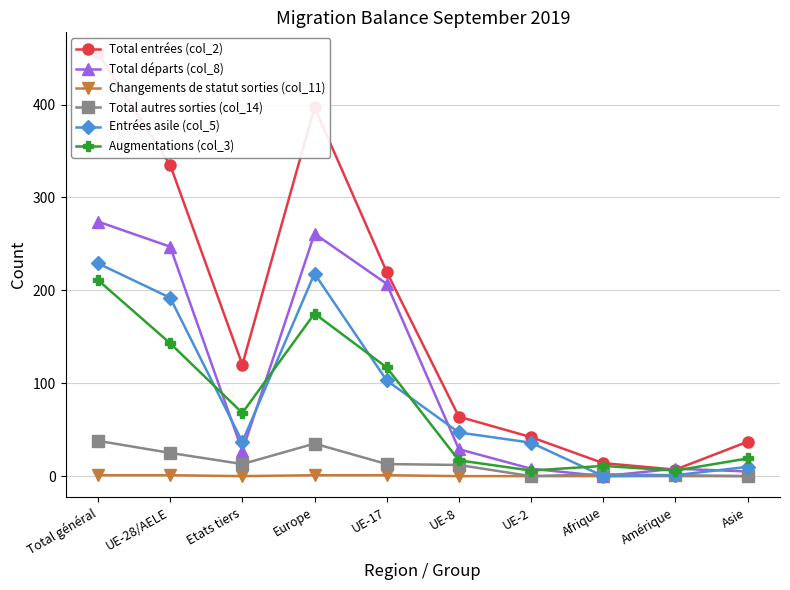

True or false: Augmentations (col_3) and Total autres sorties (col_14) cross at least once.

False